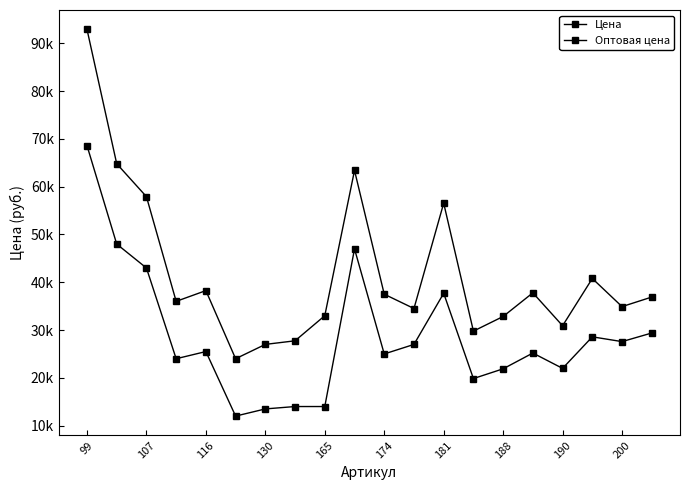

Is this an area chart (filled region under the line)?

No